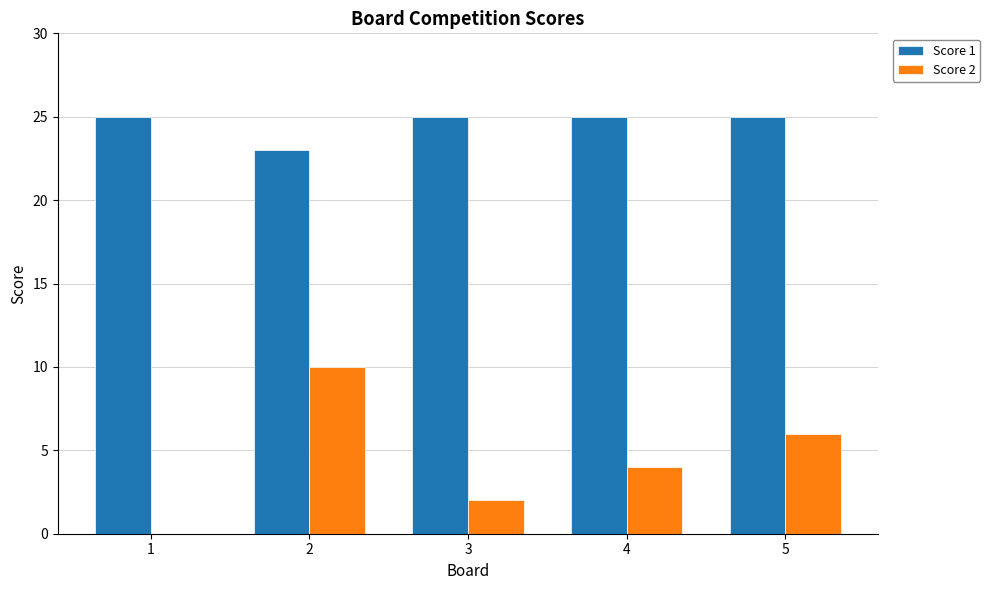

Reading left to right, transcribe all the data shown in this chart.

Score 1: 1=25	2=23	3=25	4=25	5=25
Score 2: 1=0	2=10	3=2	4=4	5=6